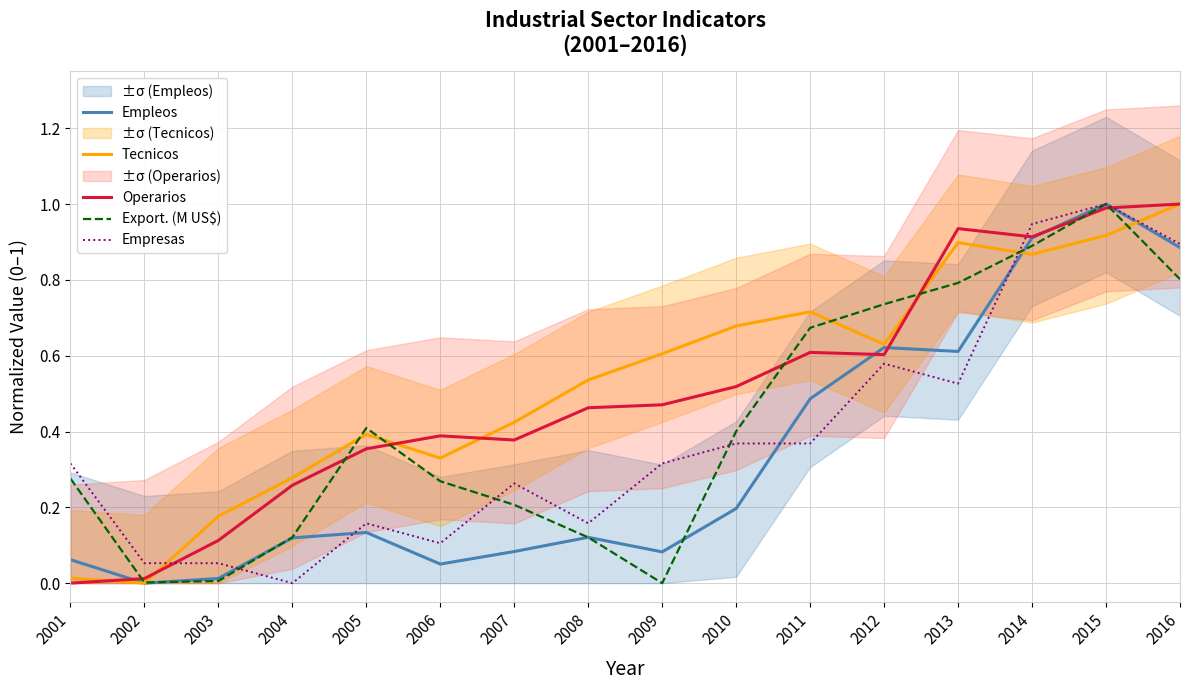

Rank the categories by Empresas value from lowest to highest.

2004, 2002, 2003, 2006, 2005, 2008, 2007, 2001, 2009, 2010, 2011, 2013, 2012, 2016, 2014, 2015